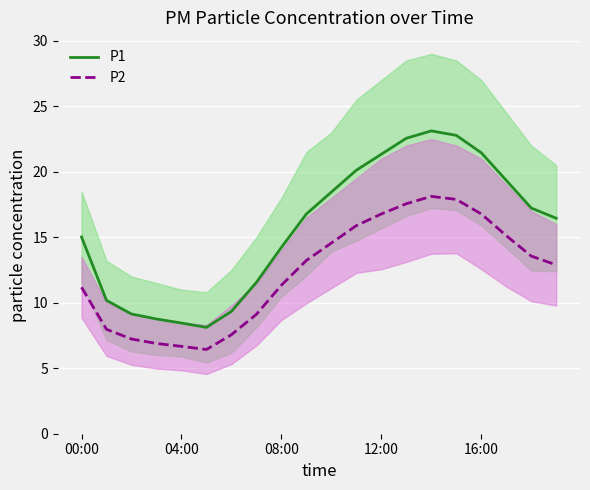

What is the smallest value displayed?

6.4